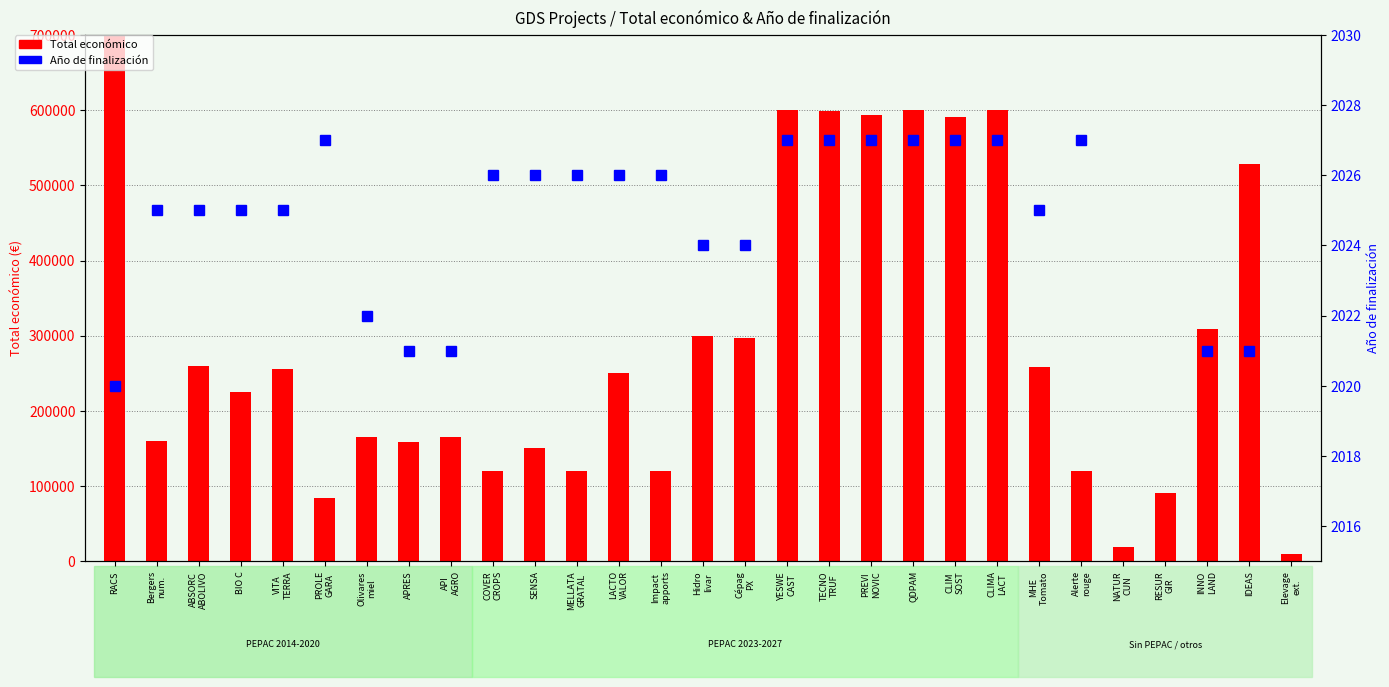

The value at Bergers
num. is 160226. True or false?

True